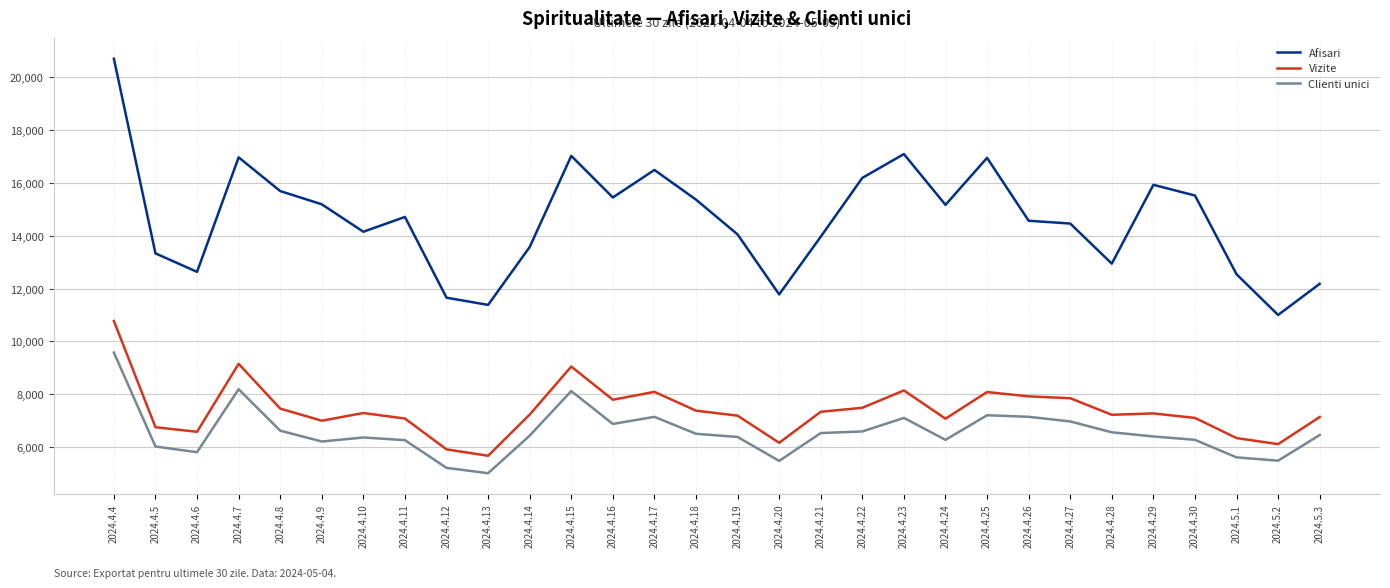

True or false: Afisari and Vizite intersect in this chart.

False